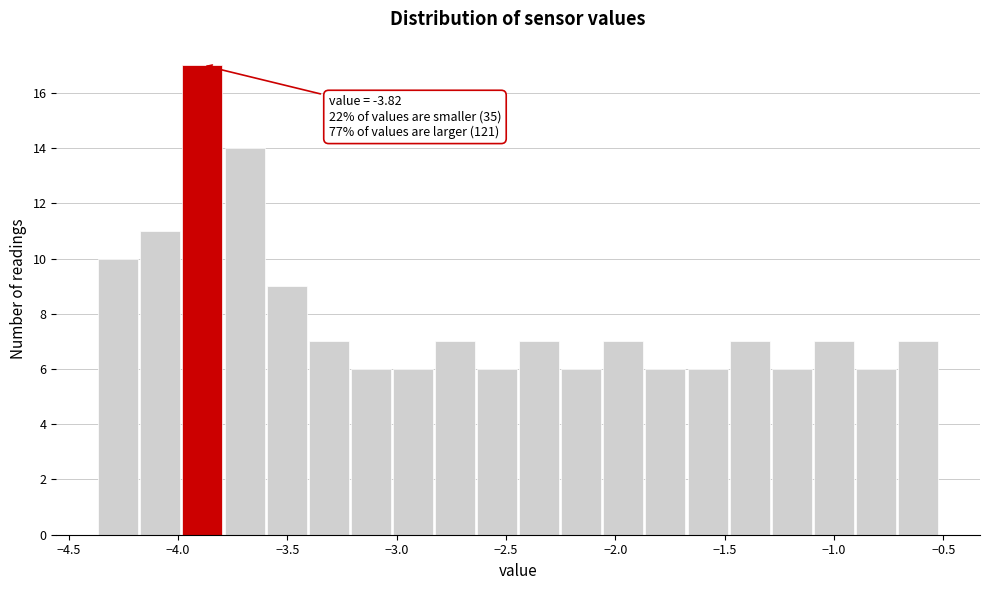

Read against the x-axis, roughly where is the centre of the tallest bar?

-3.90